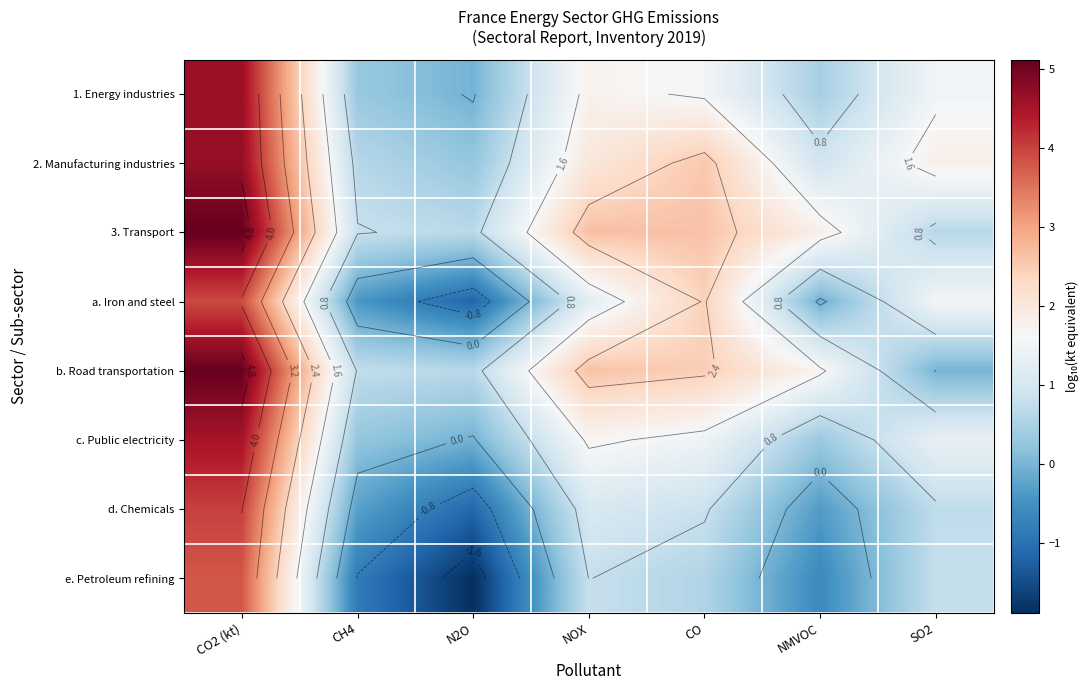

What is the highest value of the a. Iron and steel series?

3.9